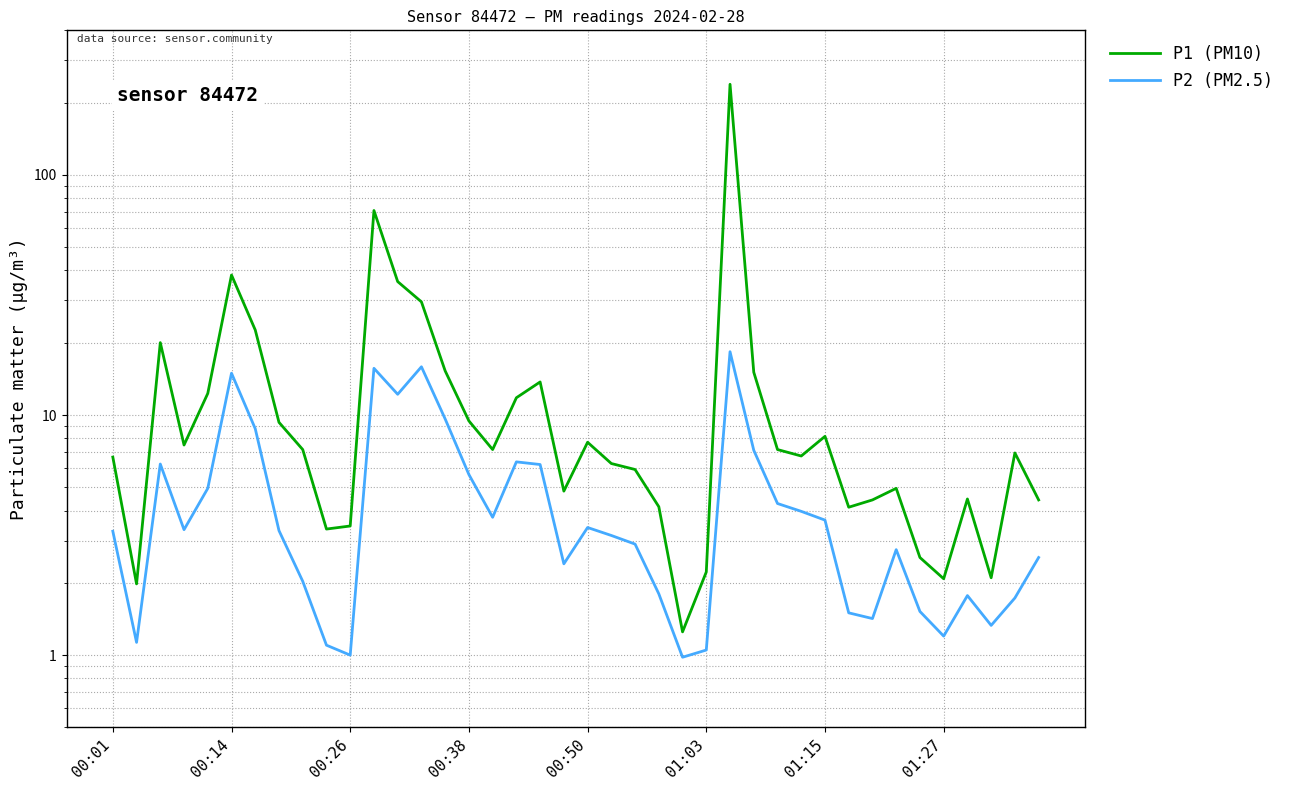

True or false: P1 (PM10) and P2 (PM2.5) intersect in this chart.

False